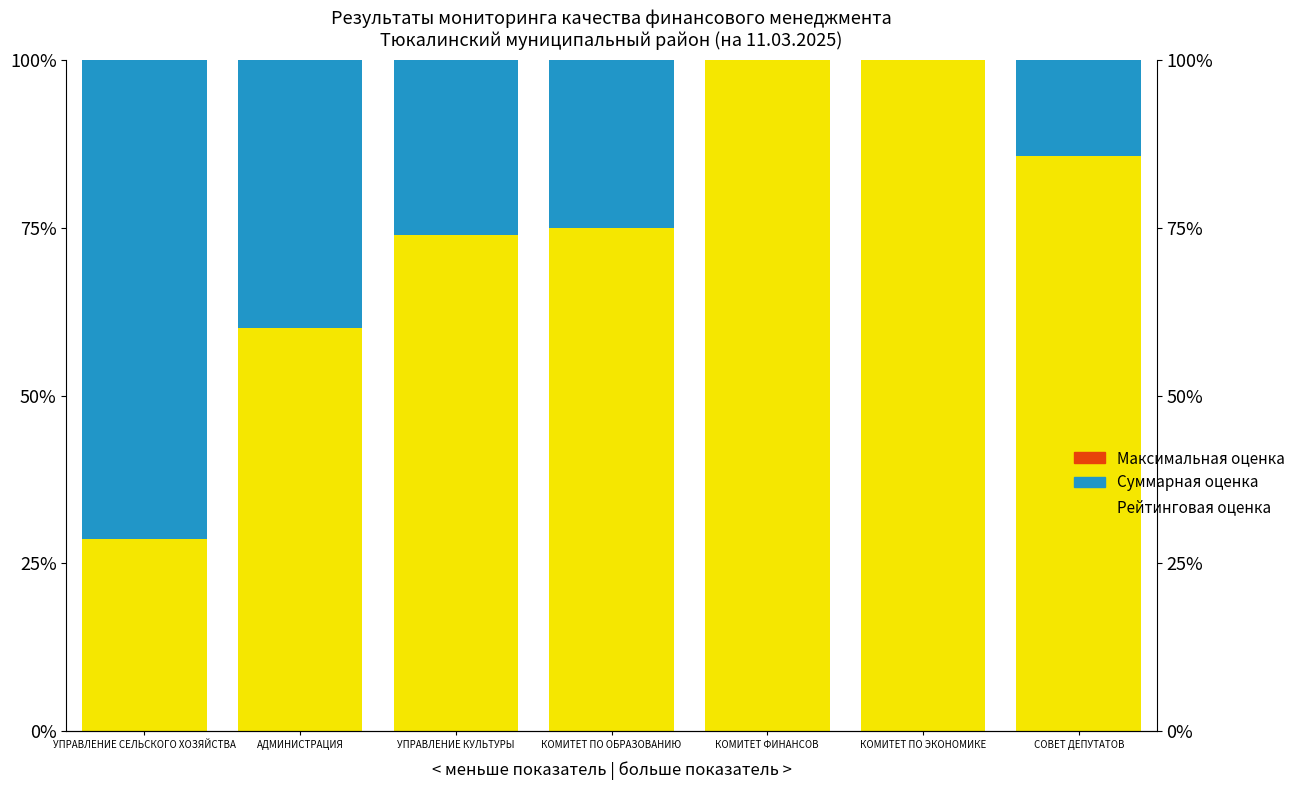

Which series has the widest spread of values?

Рейтинговая оценка